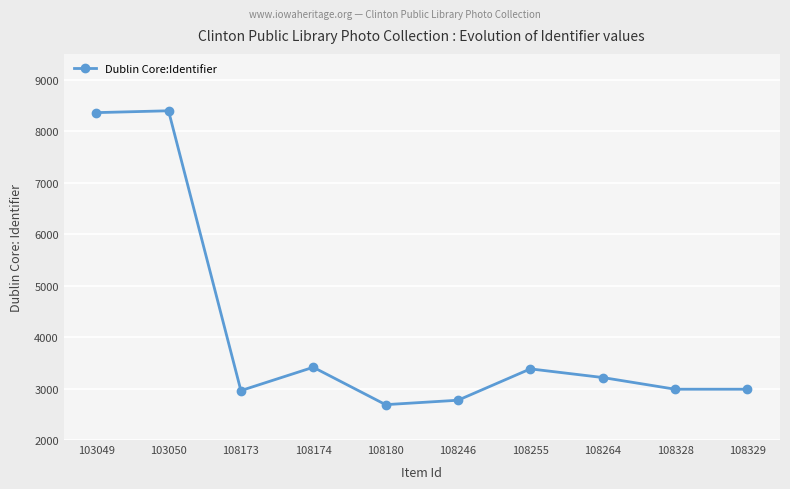

What is the value of the 6th point from the left?

2773